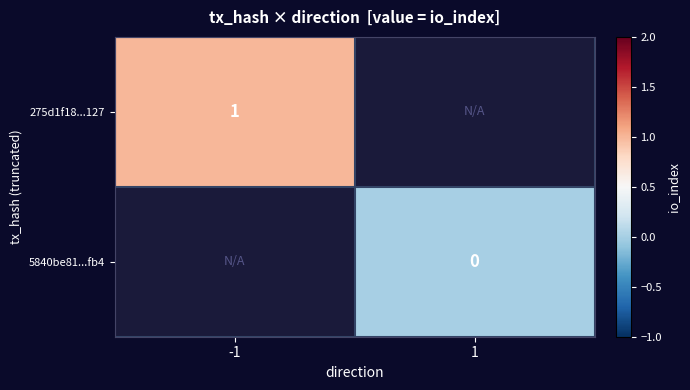

The value of 275d1f18...127 at -1 is 1. True or false?

True